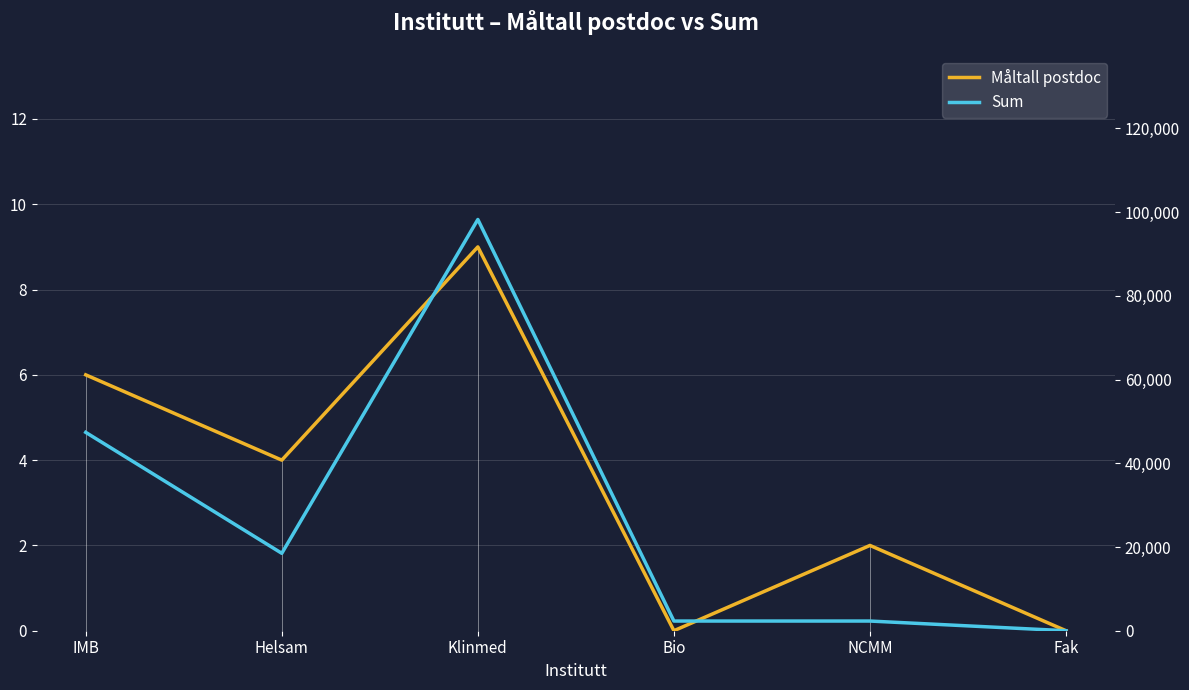

The value of Sum at Helsam is 25524. True or false?

False